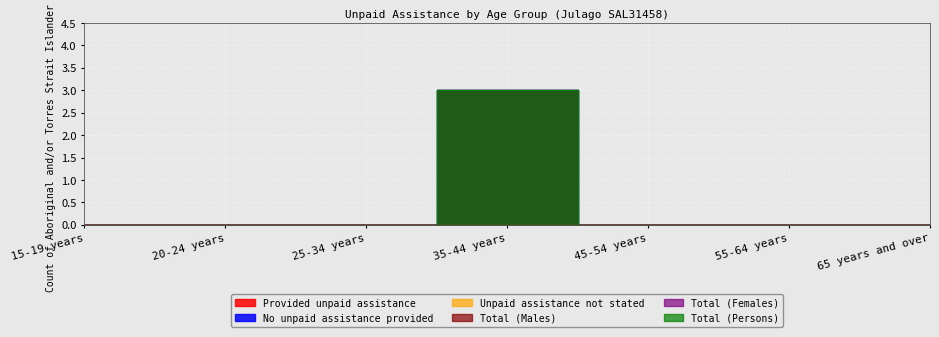

What is the label of the 5th point from the left?

45-54 years